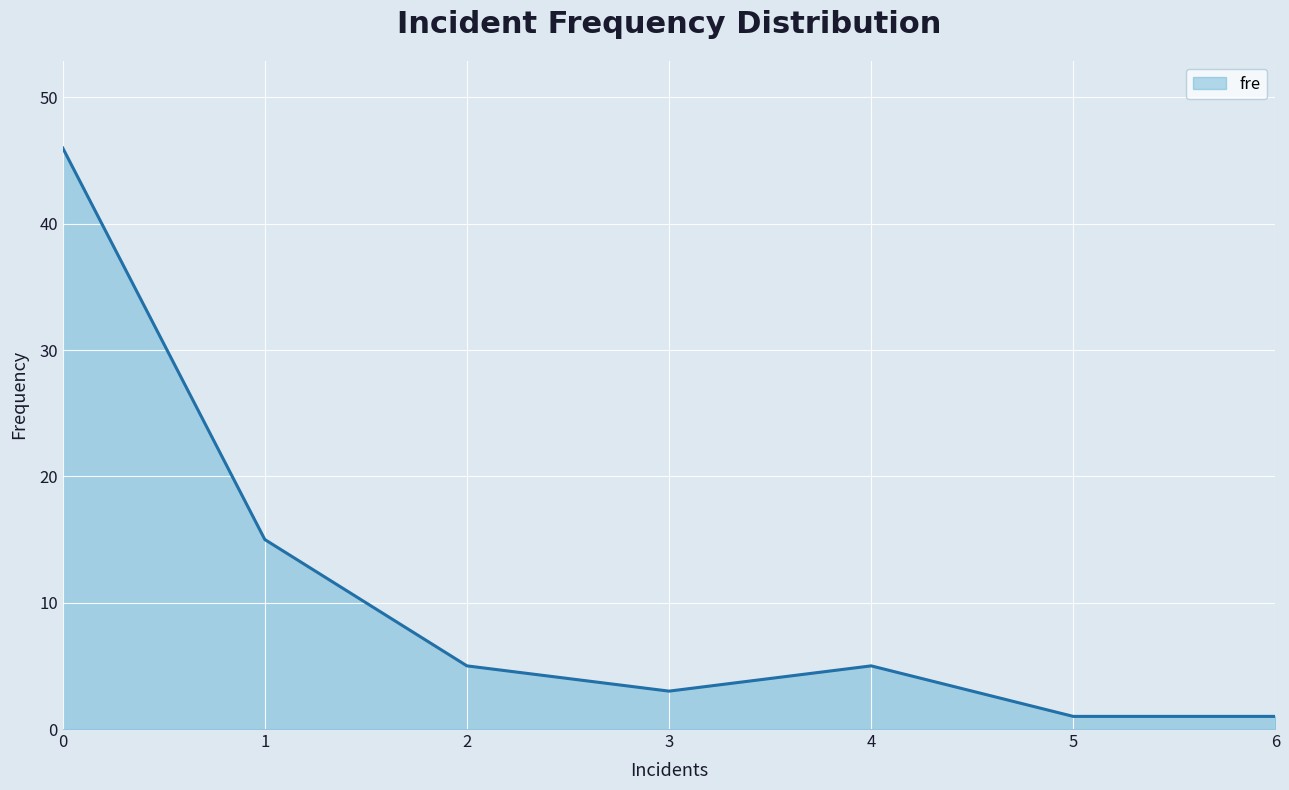

Reading left to right, list all the values displayed in this chart.

0=46	1=15	2=5	3=3	4=5	5=1	6=1